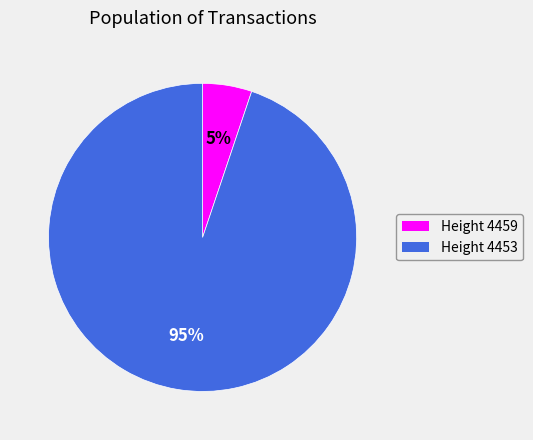

Is there a majority slice in this chart?

Yes